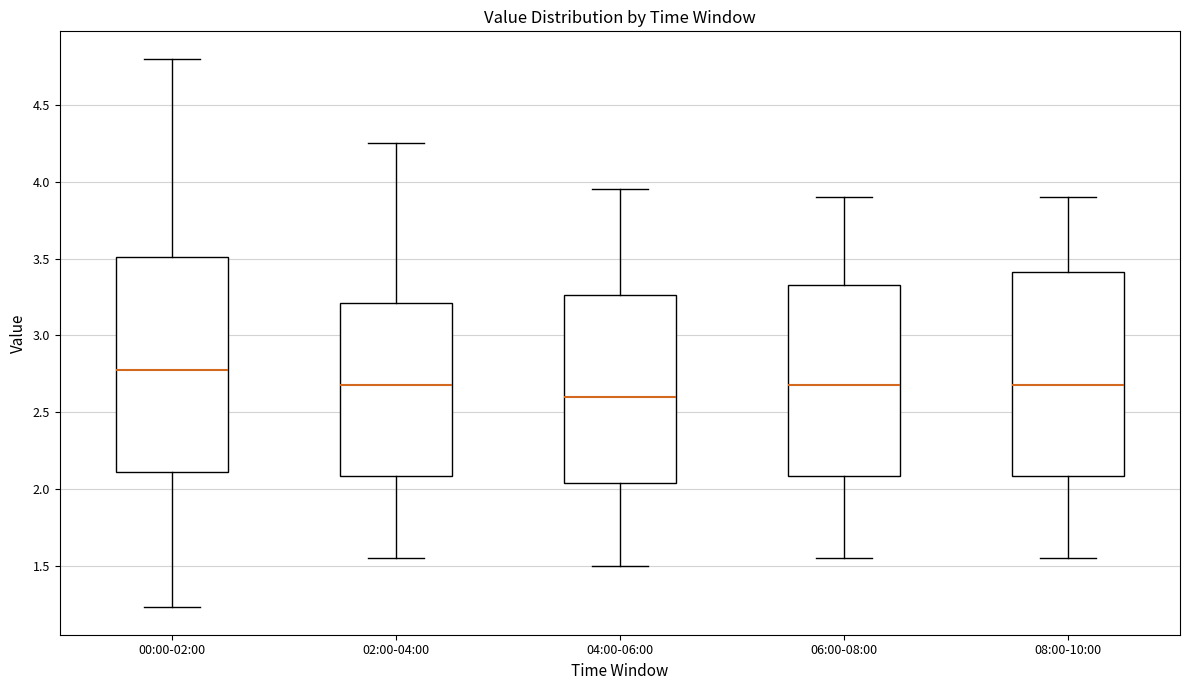

Which box's median line is the highest?

00:00-02:00